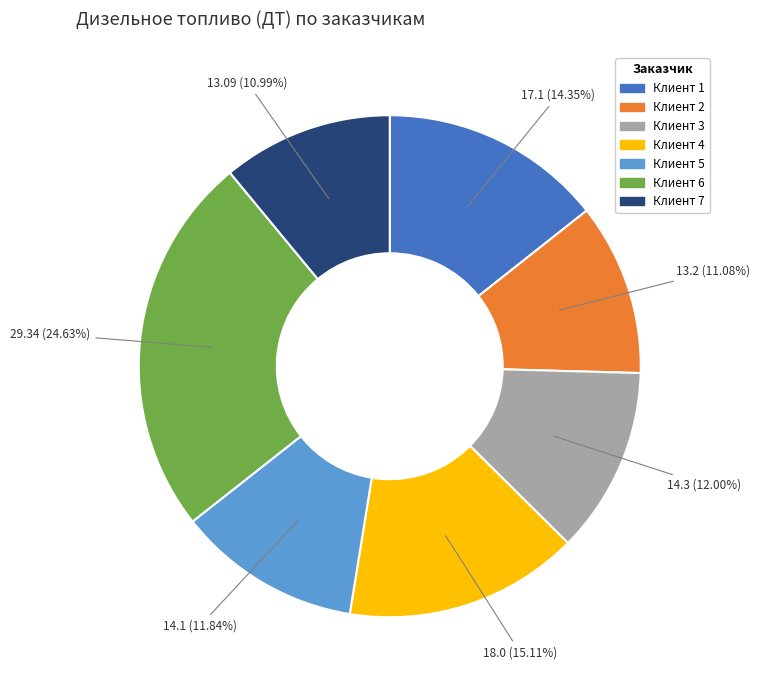

Between Клиент 2 and Клиент 4, which is larger?

Клиент 4